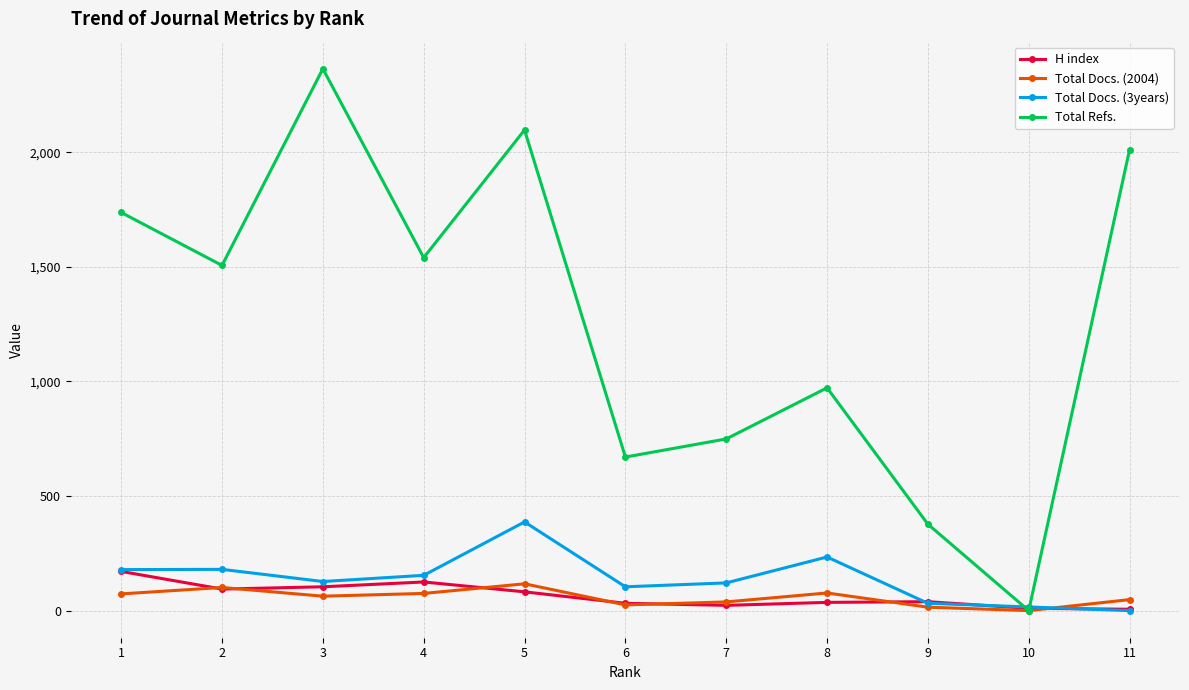

The Total Refs. series shows 670 at 6. True or false?

True